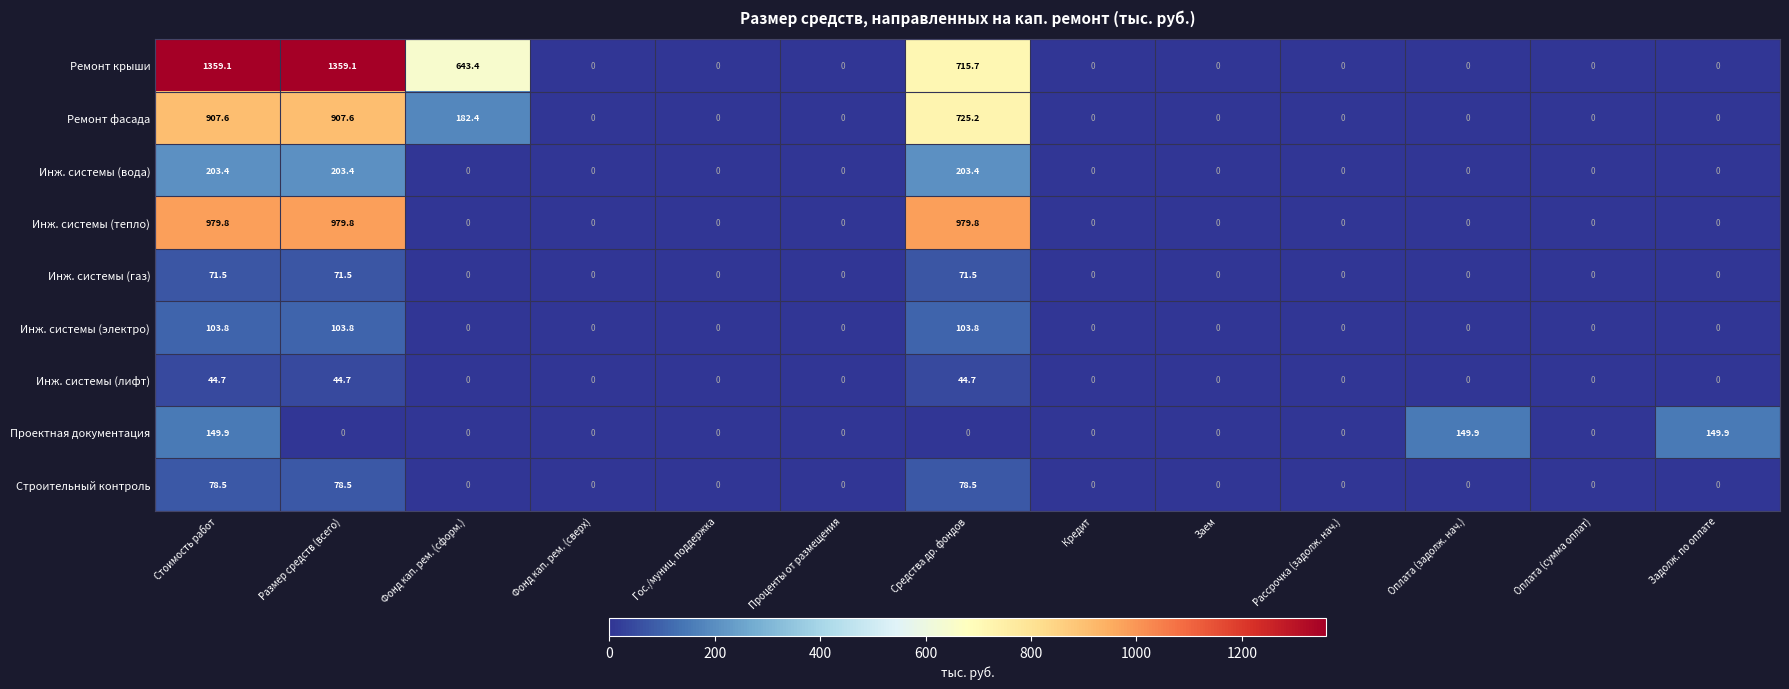

Which series has the widest spread of values?

Ремонт крыши